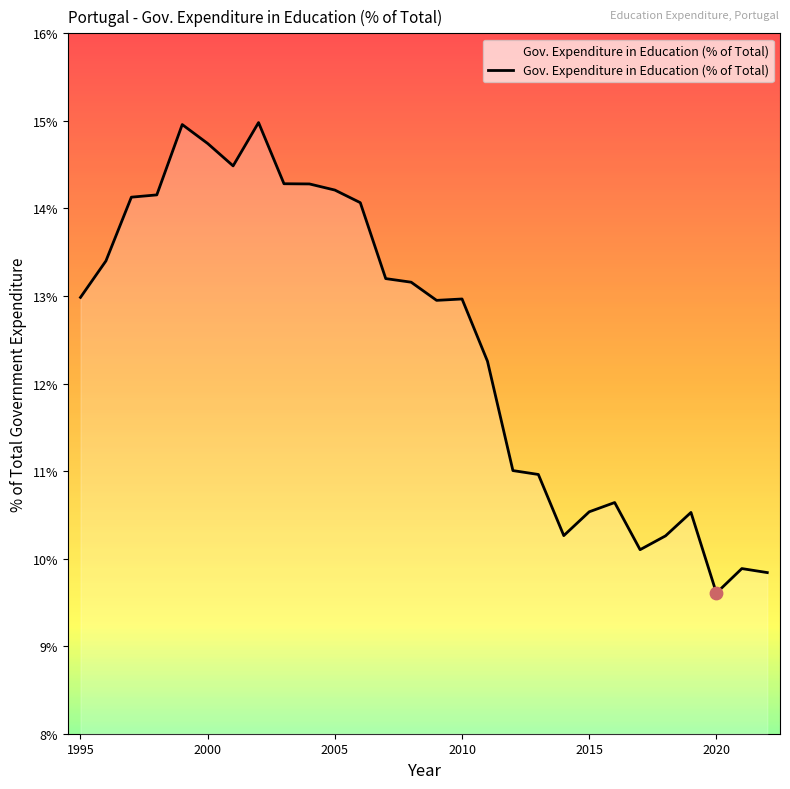

What is the greatest value displayed?

15.0